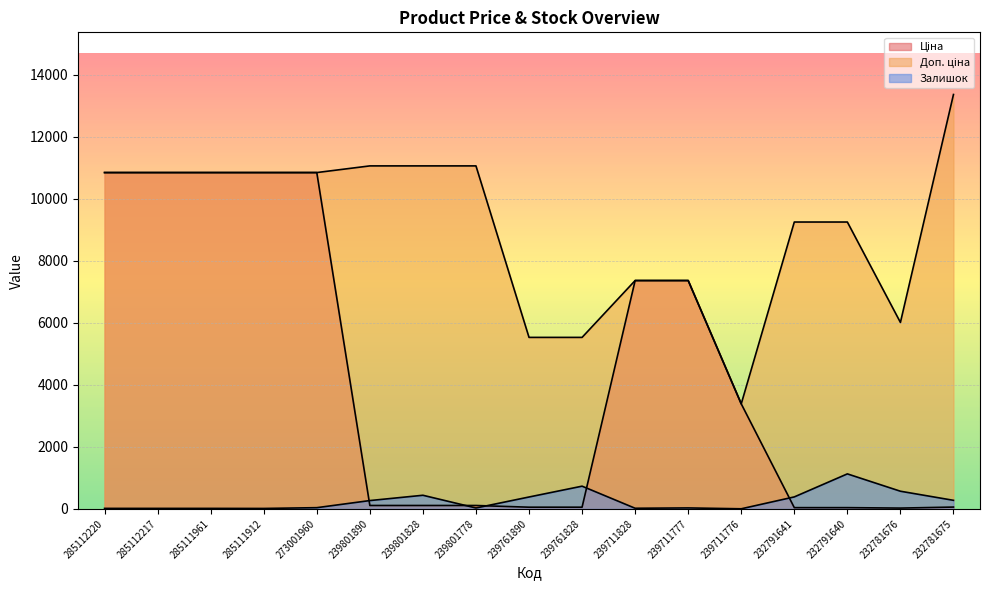

Is the value of Залишок at 232781675 greater than the value of Ціна at 285111961?

No